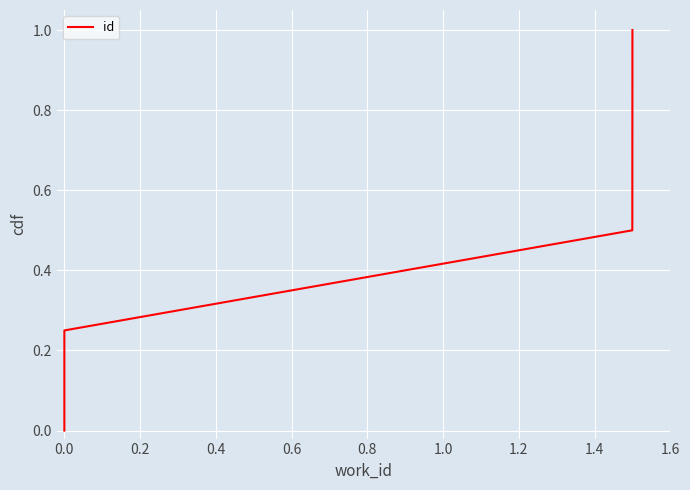

True or false: there are more than 2 points higher than both neighbors.

False